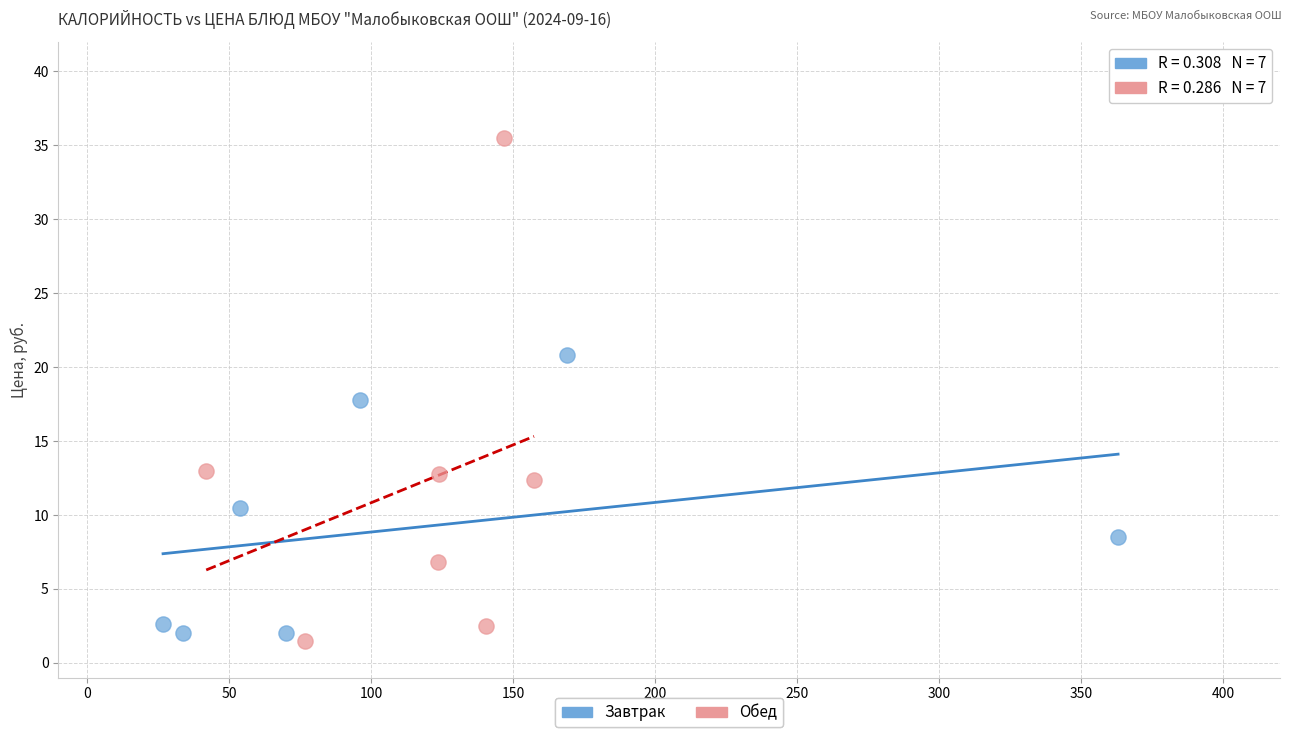

Which series contains the highest Y value?

Обед